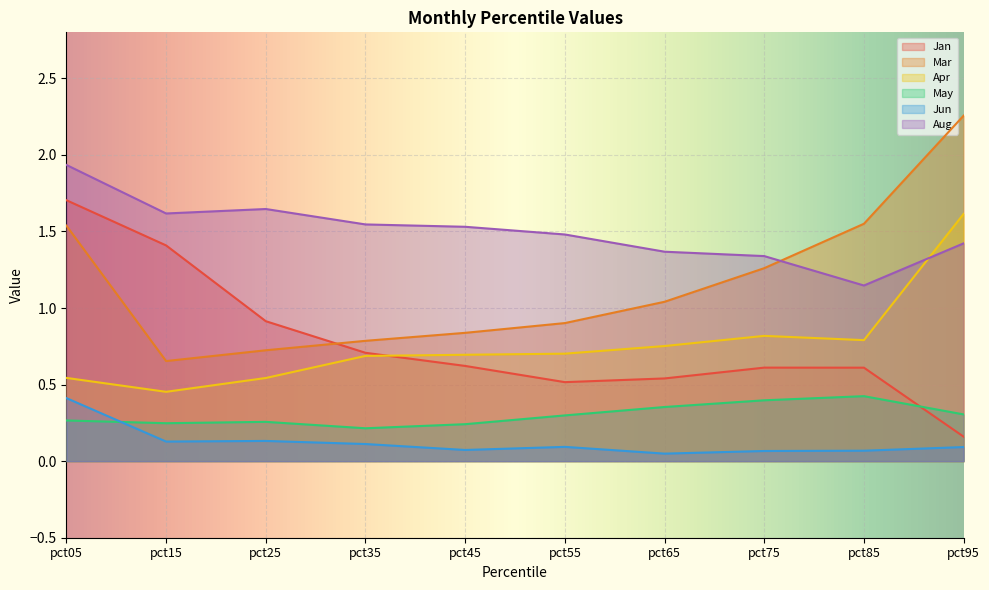

How many distinct data groups are displayed?

6